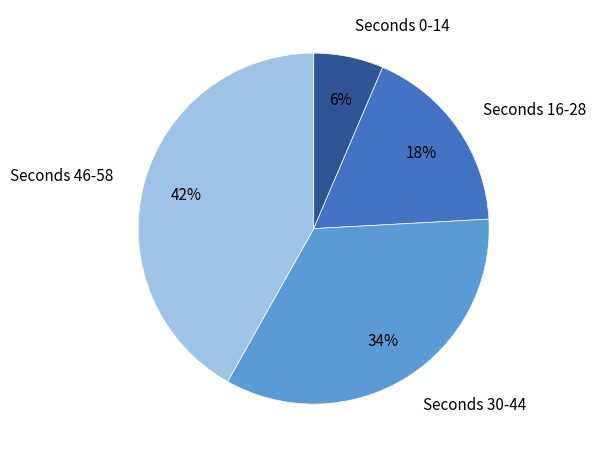

What is the ratio of the value at Seconds 16-28 to the value at Seconds 30-44?

0.5